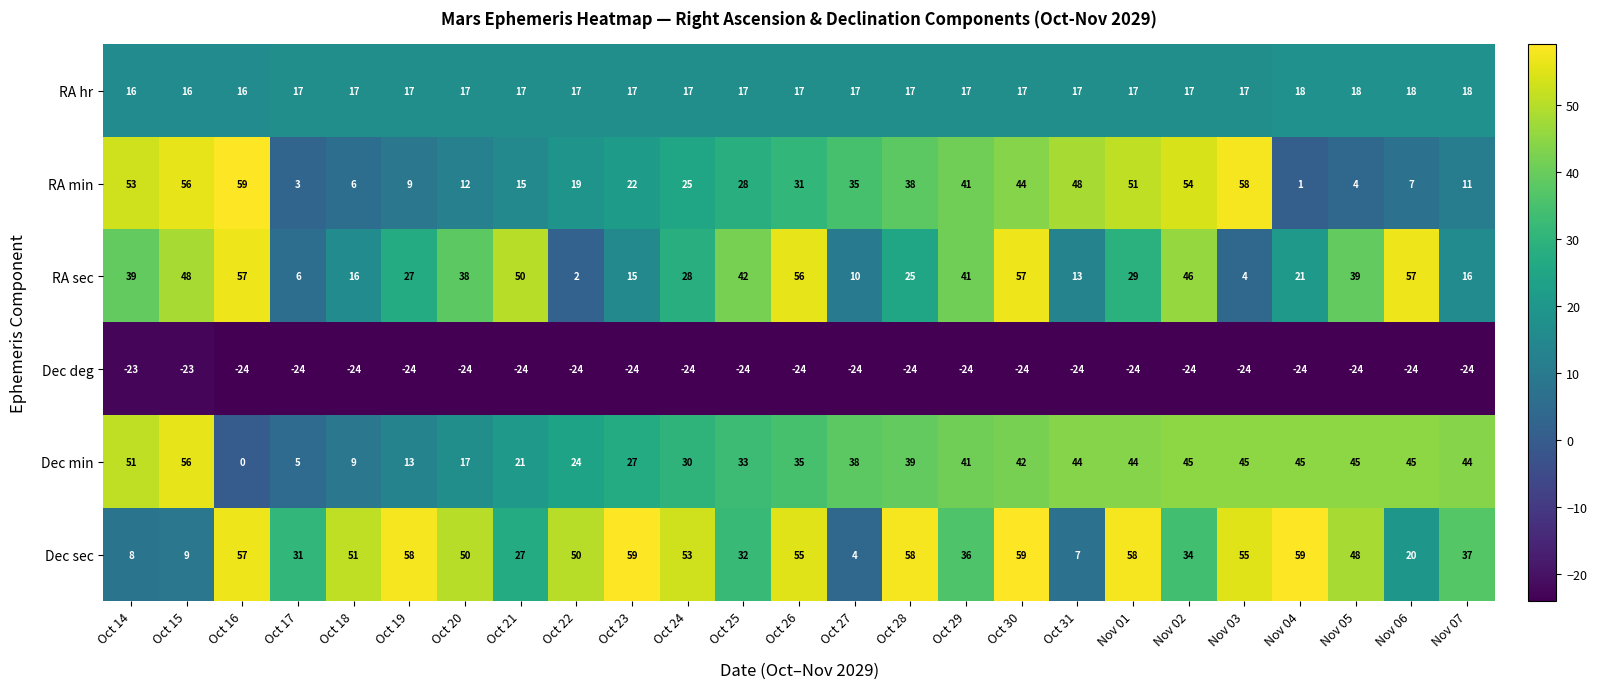

The value of Dec sec at Oct 26 is 55. True or false?

True